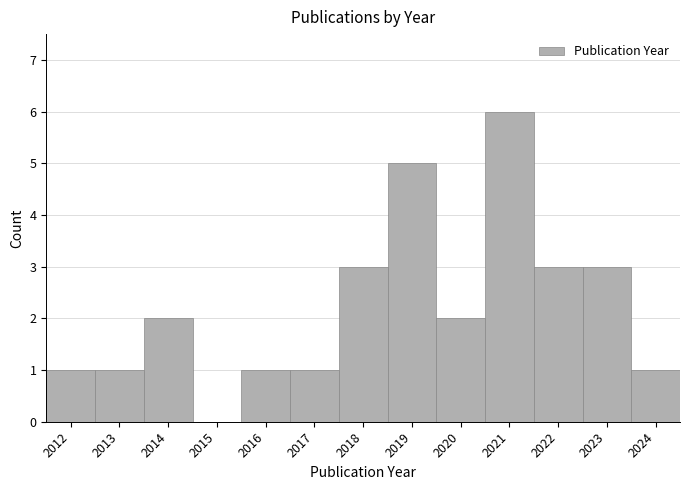

Reading left to right, list every bar in this chart as the range it spans on the x-axis followed by its height. The values are not printed on the chart, so give them approximately, as read against the axis.

2011.5 to 2012.5: 1
2012.5 to 2013.5: 1
2013.5 to 2014.5: 2
2014.5 to 2015.5: 0
2015.5 to 2016.5: 1
2016.5 to 2017.5: 1
2017.5 to 2018.5: 3
2018.5 to 2019.5: 5
2019.5 to 2020.5: 2
2020.5 to 2021.5: 6
2021.5 to 2022.5: 3
2022.5 to 2023.5: 3
2023.5 to 2024.5: 1